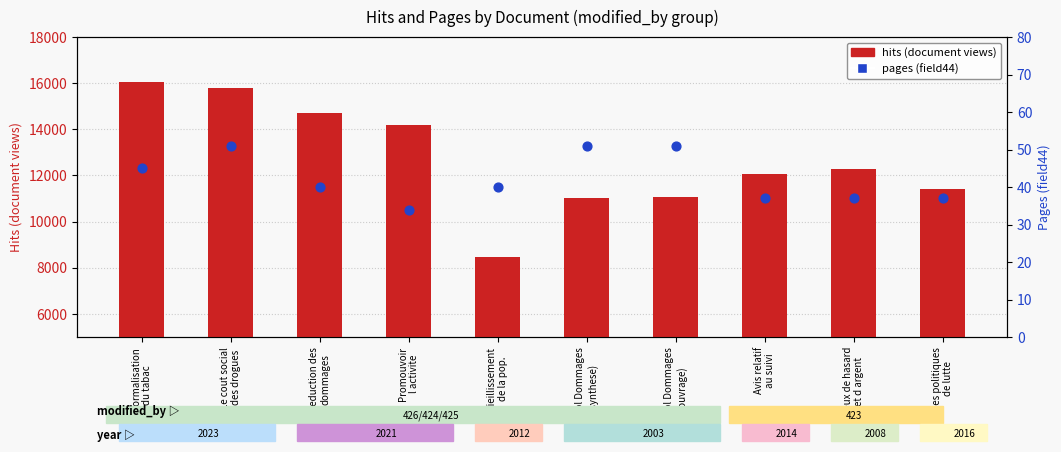

Is the value of pages (field44) at Promouvoir
l activite greater than the value of hits (document) at Alcool Dommages
(synthese)?

No